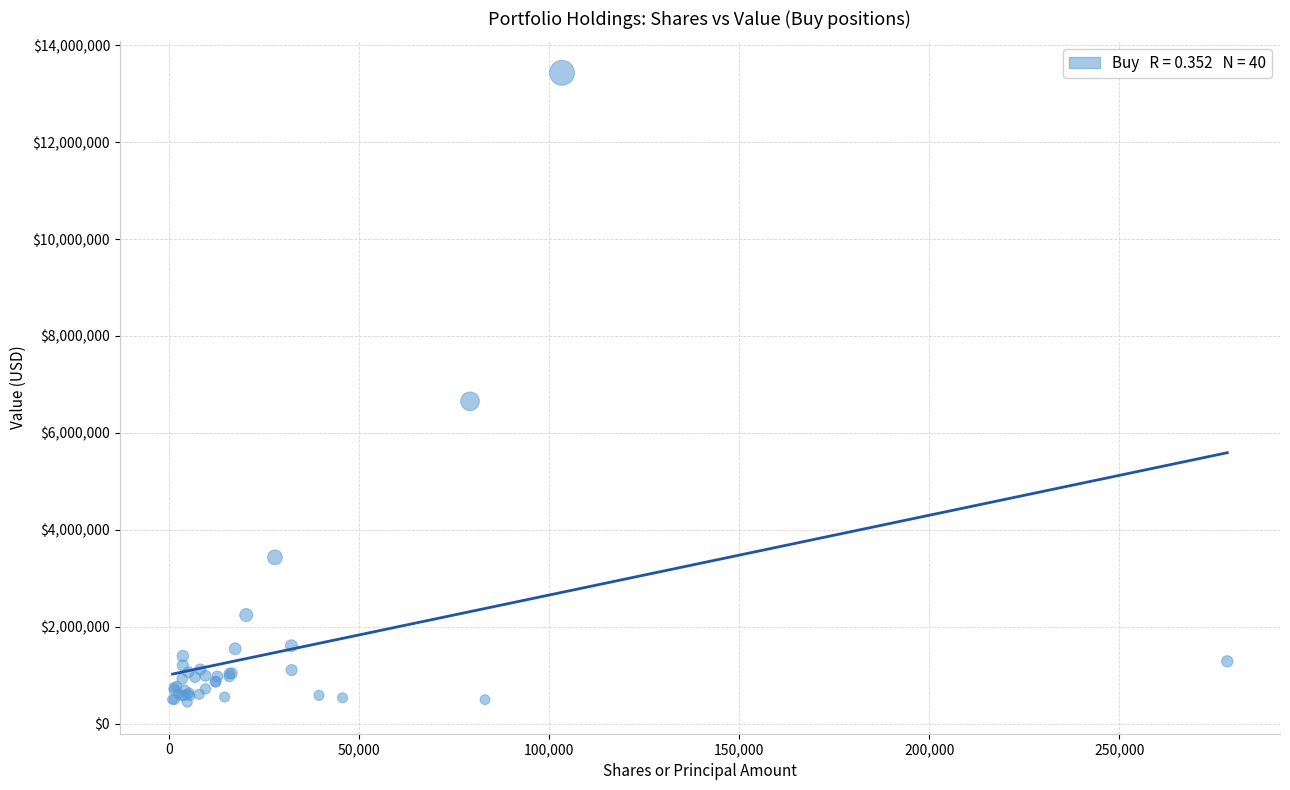

What Y value in the scatter plot is closest to 6935338?

6651036